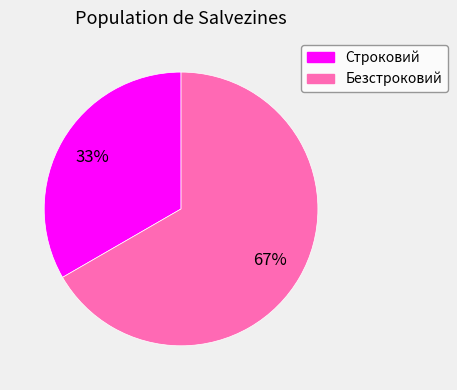

Which slice is the largest?

Безстроковий